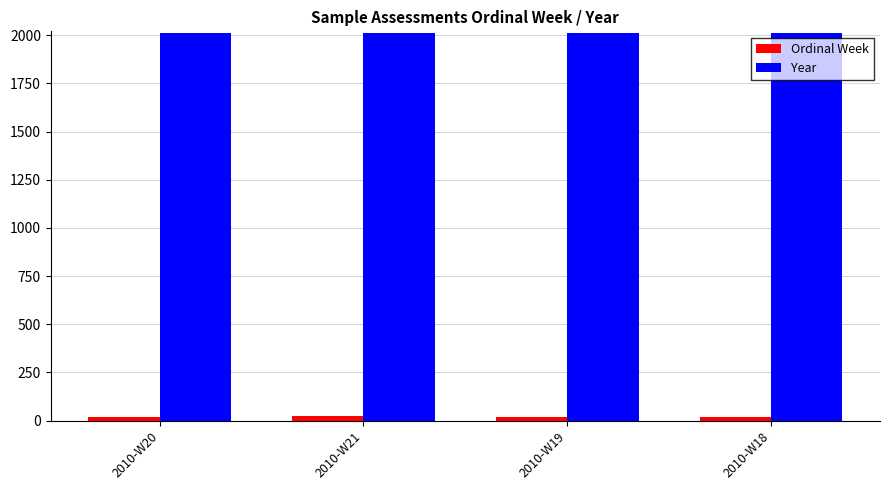

Rank the series at 2010-W21 from lowest to highest value.

Ordinal Week, Year